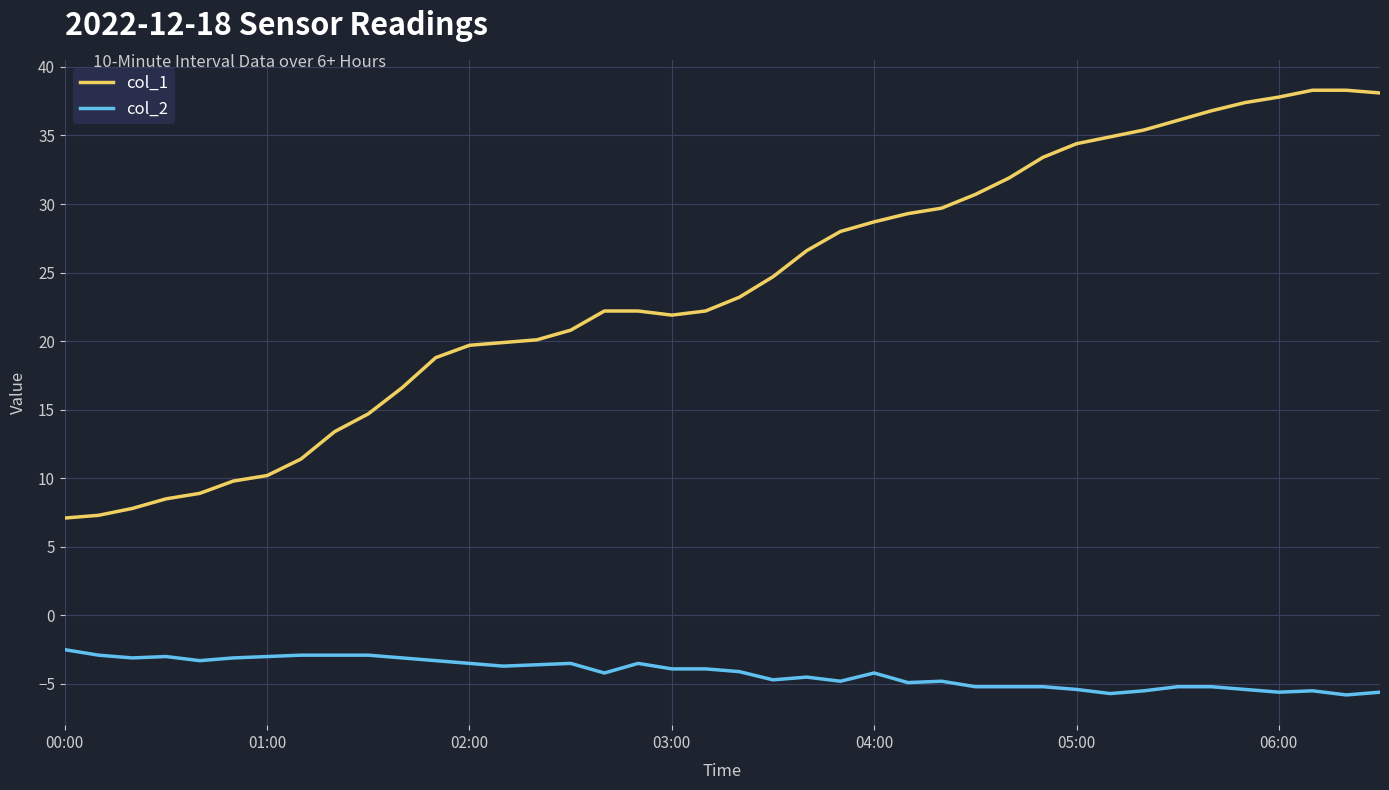

What is the smallest value displayed?

-5.8